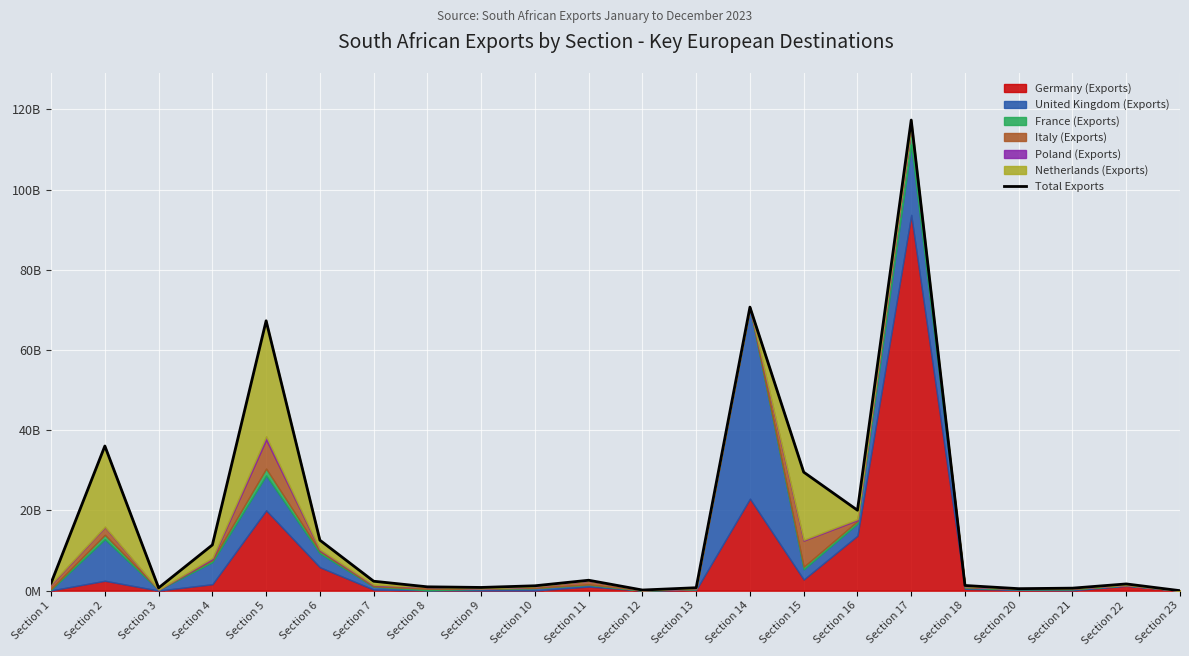

What is the approximate value at Section 21, to the nearest 10?

628321490